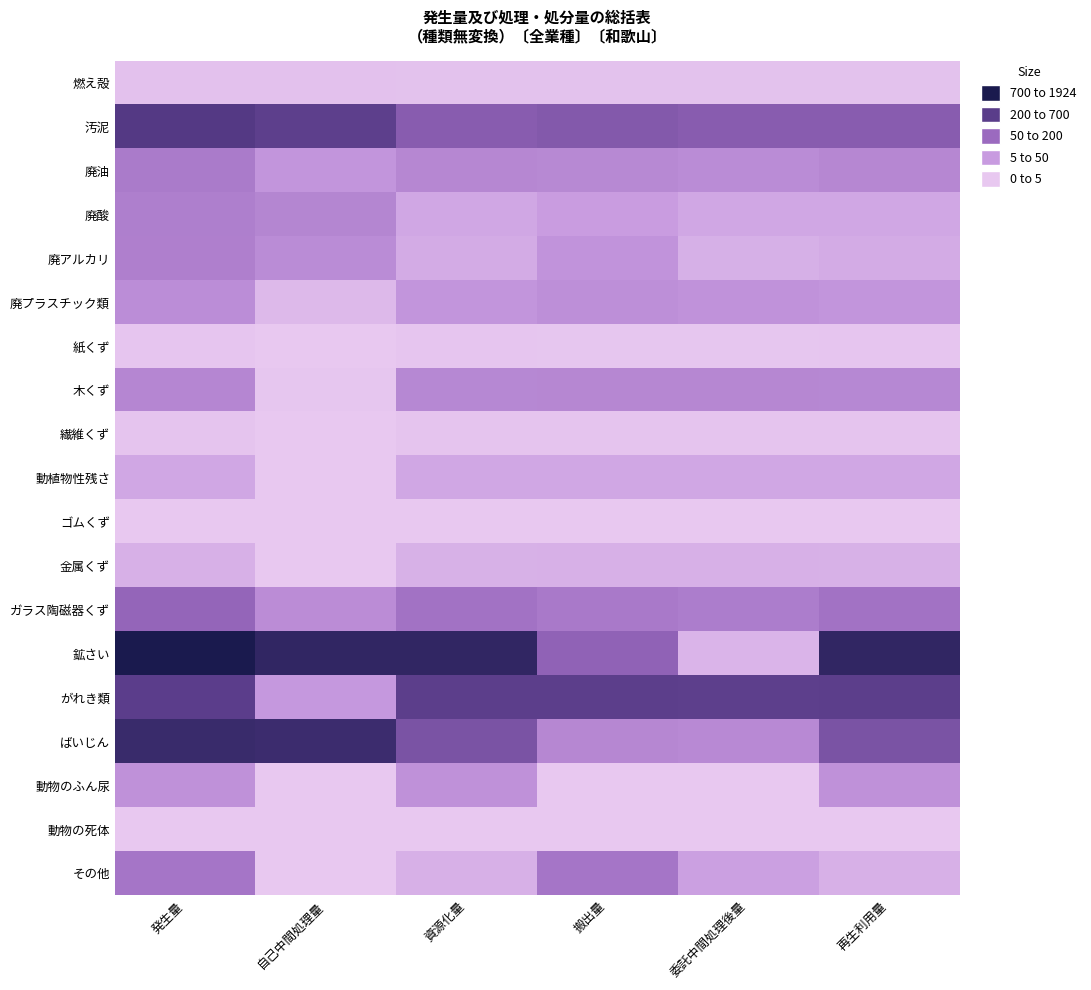

What is the greatest value displayed?

7.6